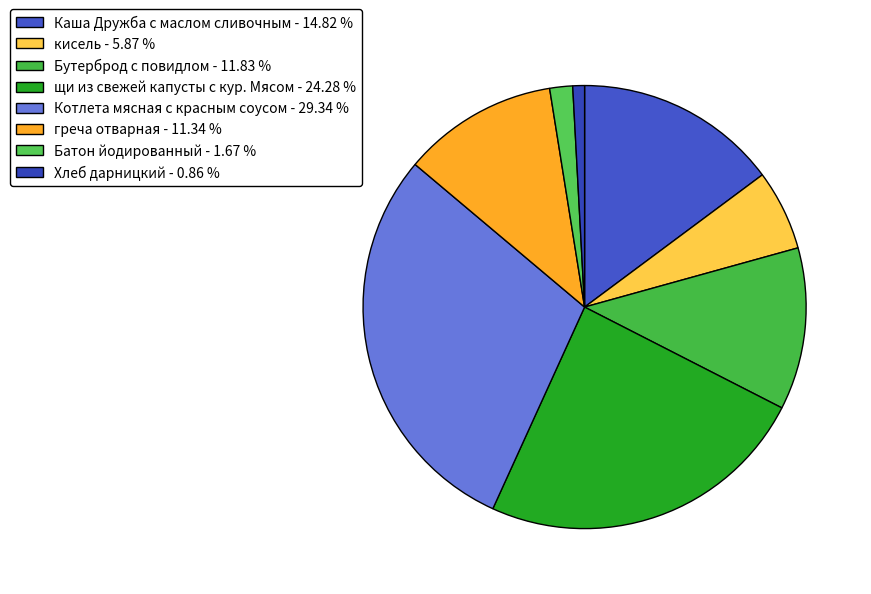

Does Котлета мясная с красным соусом account for over 50% of the chart?

No